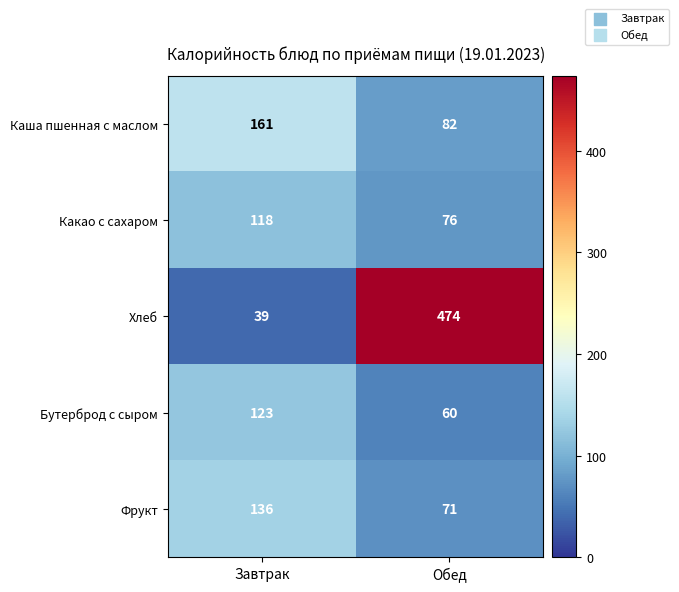

At which category is the sum across all series the highest?

Обед